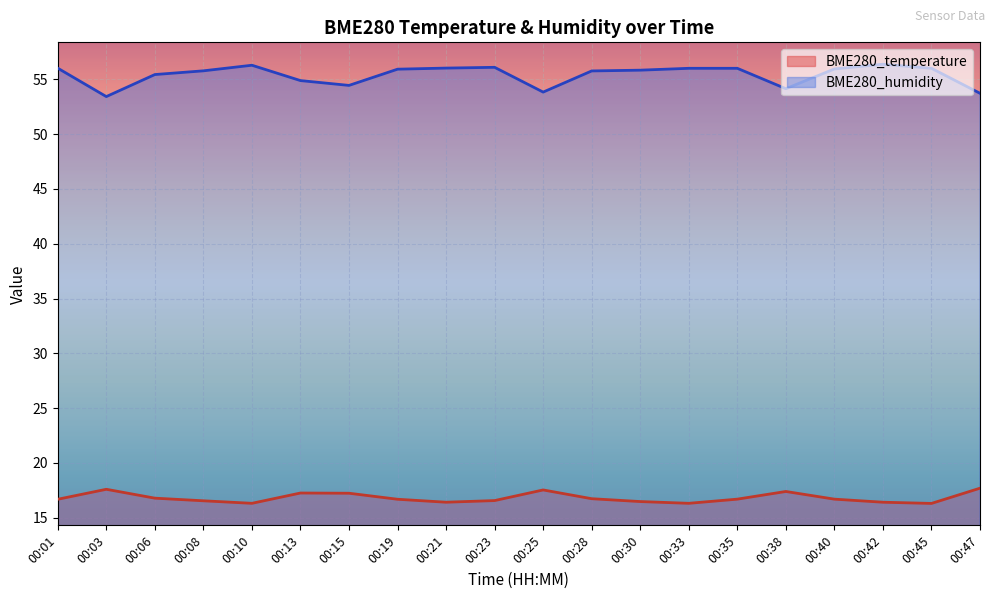

How many interior local peaks does the BME280_temperature series have?

4